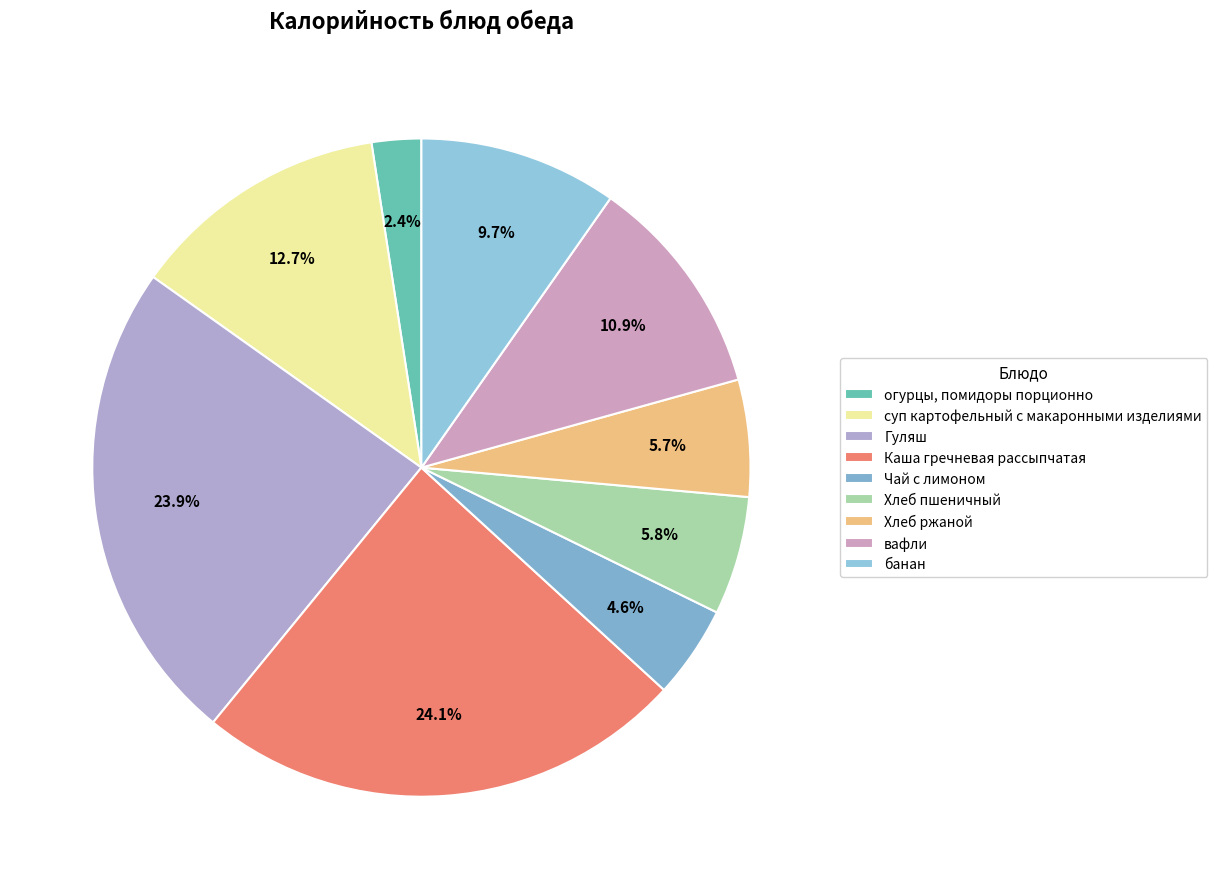

To the nearest percent, what is the combined percentage of Хлеб пшеничный and Гуляш?

30%